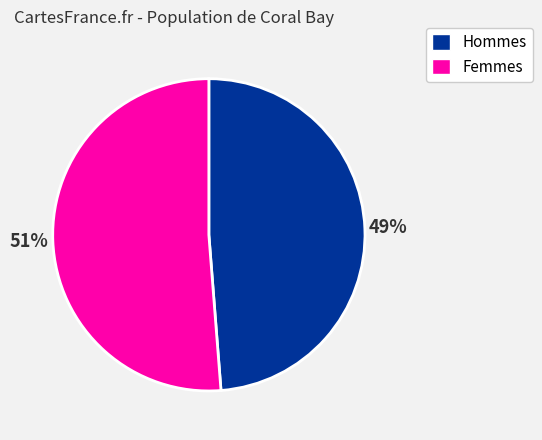

To the nearest percent, what is the average slice percentage?

50%